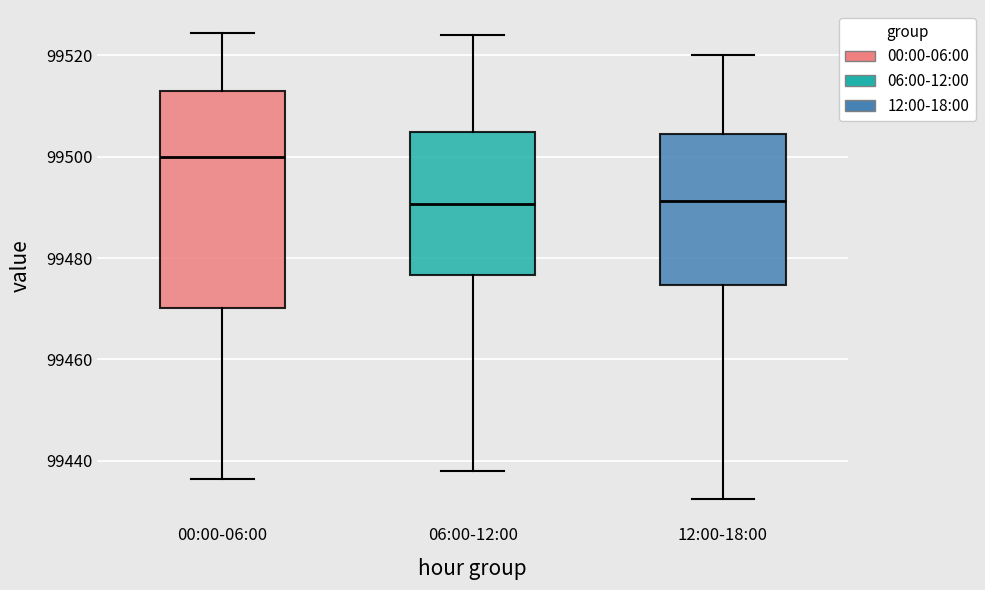

Where does the median line of the box for 12:00-18:00 sit on the y-axis? The values are not printed on the chart, so give them approximately, as read against the axis.

99492